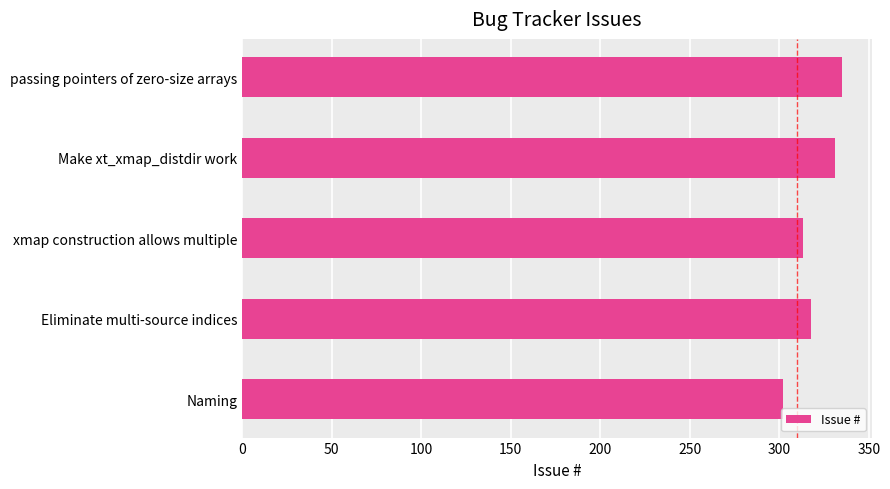

Does the chart contain any negative values?

No